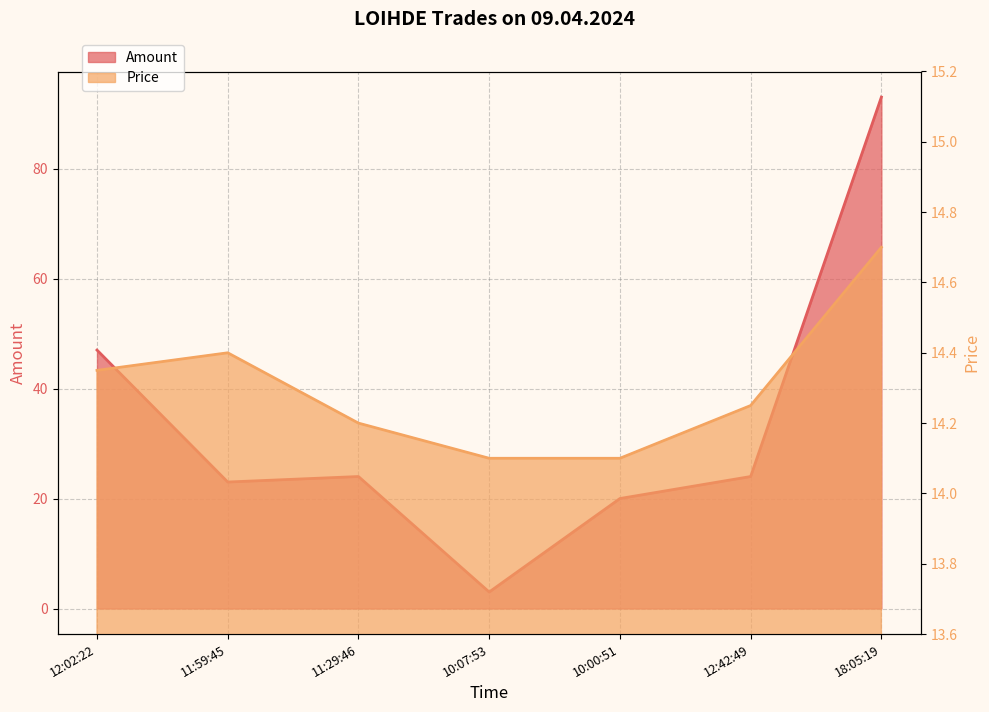

What is the greatest value displayed?

93.0